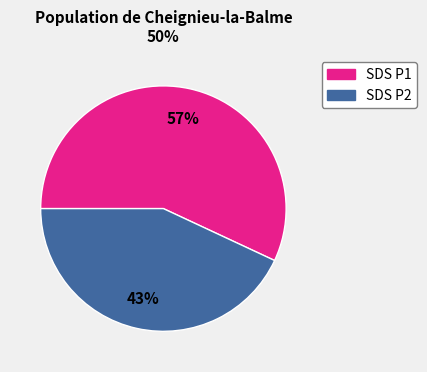

Is there any slice that represents more than half of the pie?

Yes